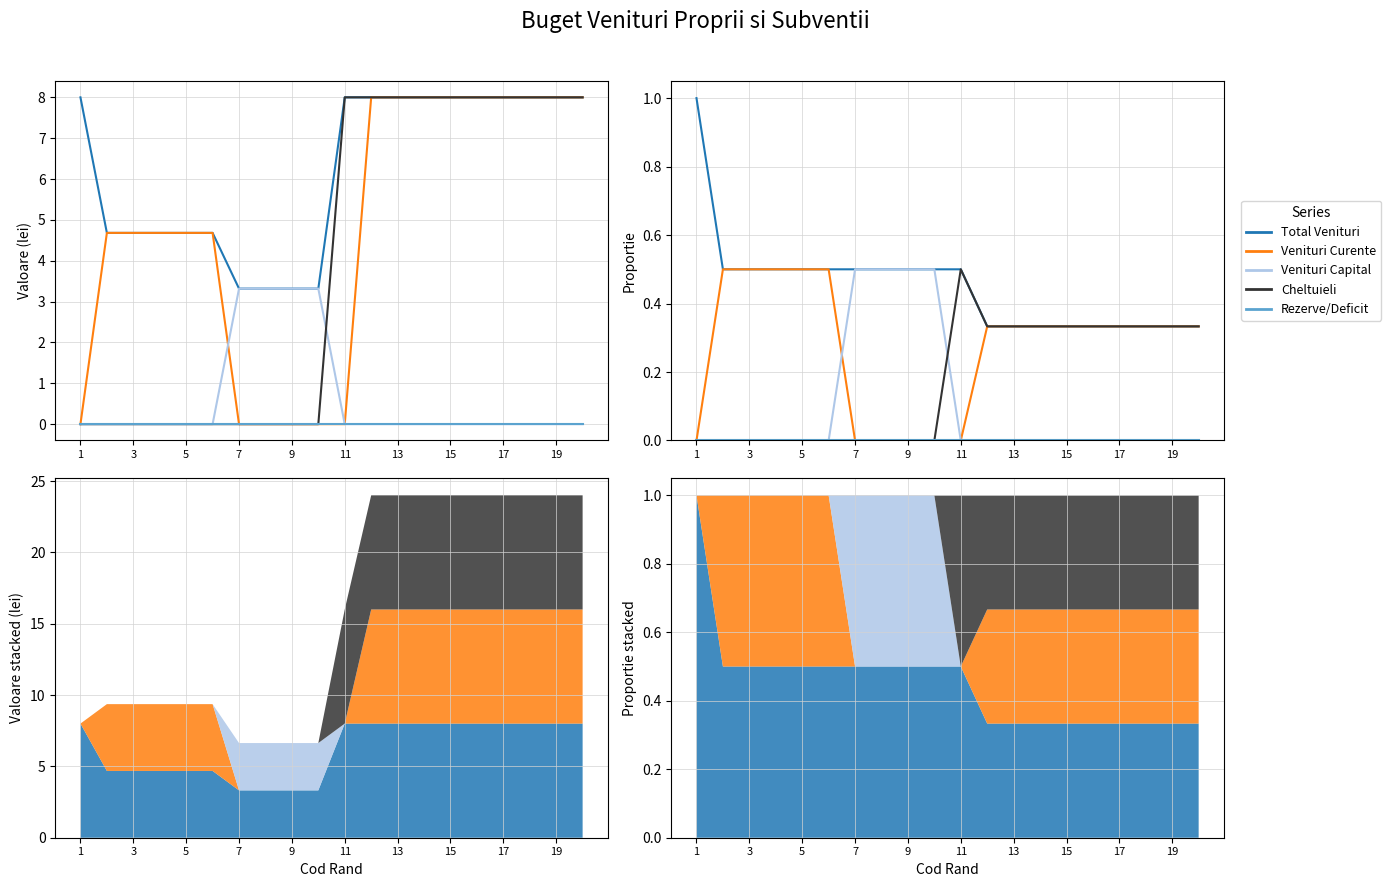

True or false: Rezerve/Deficit and Total Venituri cross at least once.

False